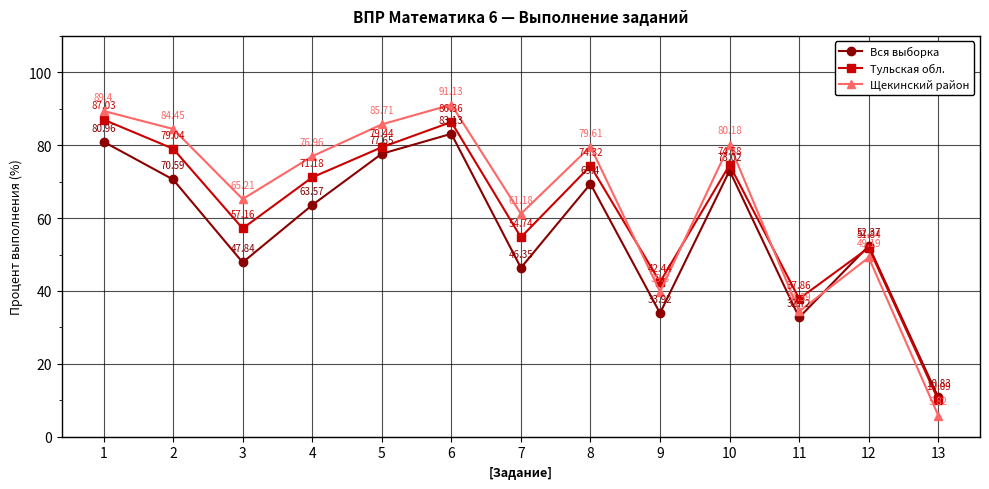

How many values in the Вся выборка series are below 63?

6